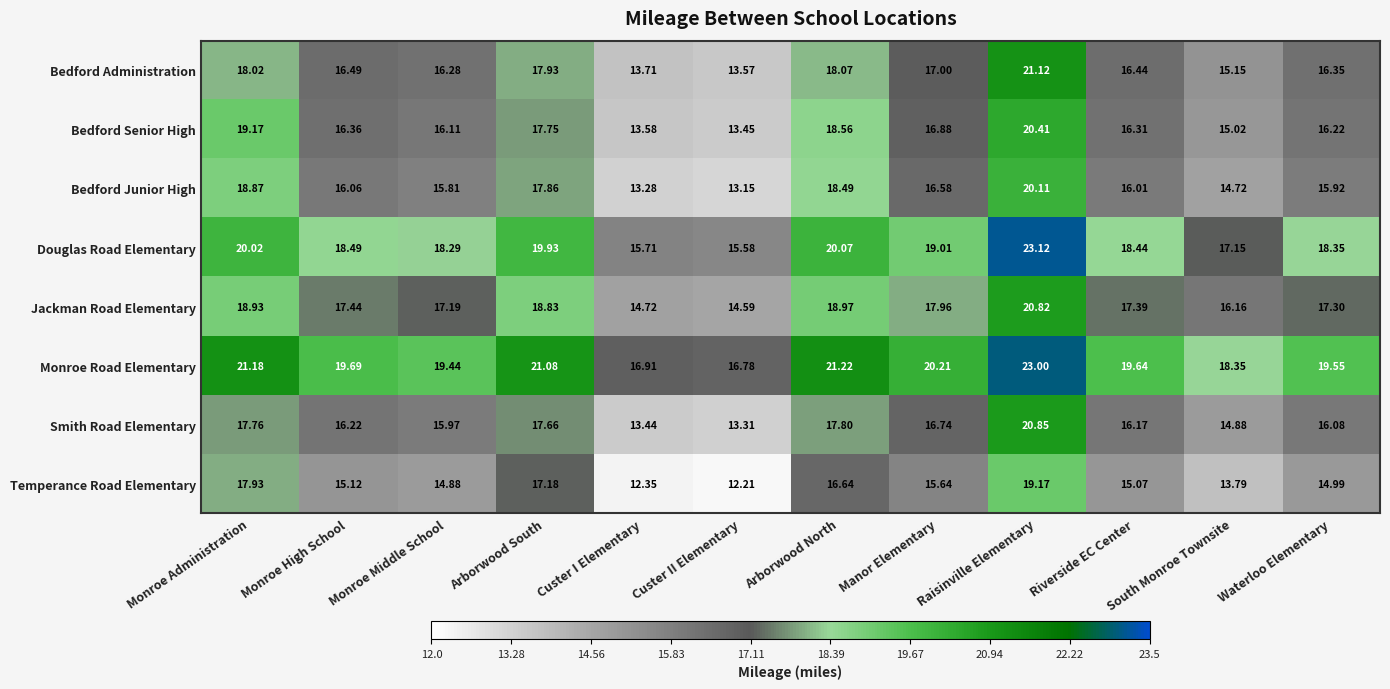

List the labels in order of Bedford Senior High value, largest first.

Raisinville Elementary, Monroe Administration, Arborwood North, Arborwood South, Manor Elementary, Monroe High School, Riverside EC Center, Waterloo Elementary, Monroe Middle School, South Monroe Townsite, Custer I Elementary, Custer II Elementary